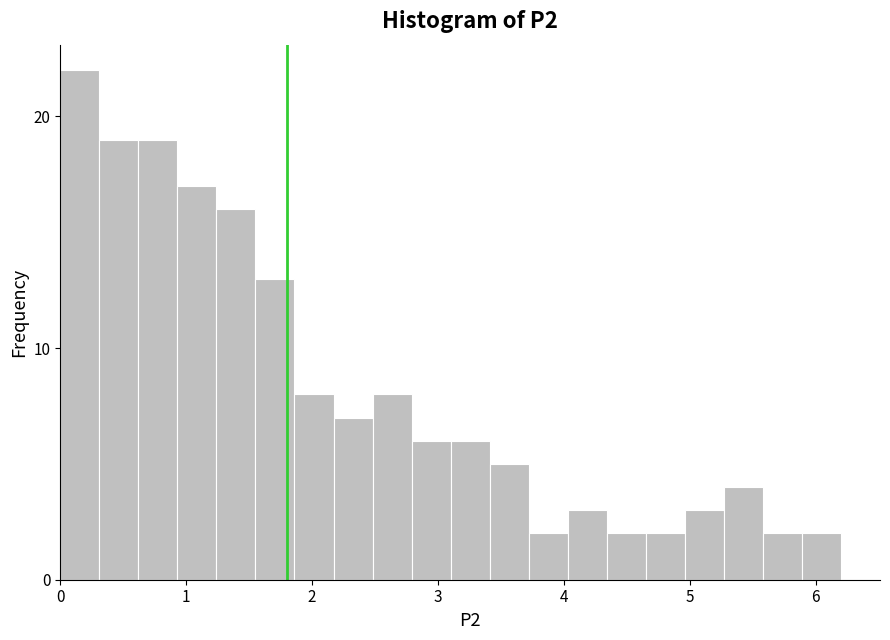

Around what value on the x-axis is the tallest bar? Give the approximate position of its centre, as read against the axis.

0.2